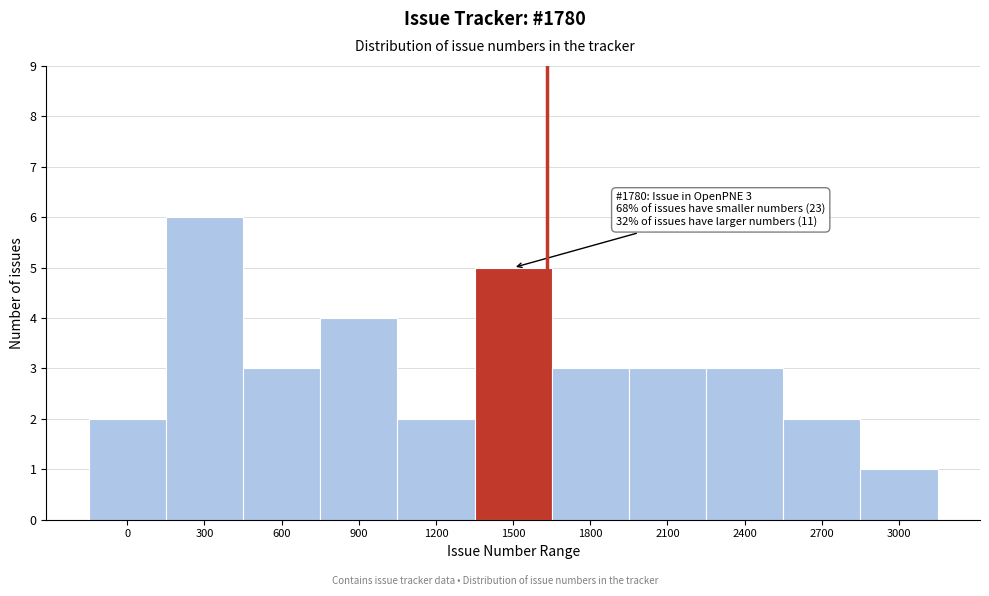

Reading right to left, extract all data points from this chart.

3000=1	2700=2	2400=3	2100=3	1800=3	1500=5	1200=2	900=4	600=3	300=6	0=2